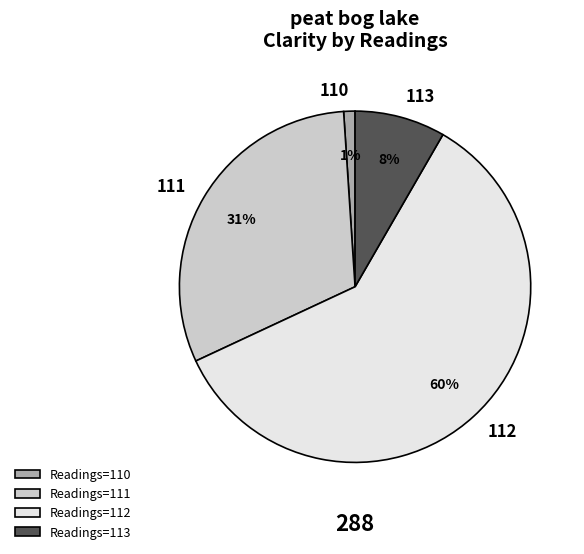

Is there a majority slice in this chart?

Yes